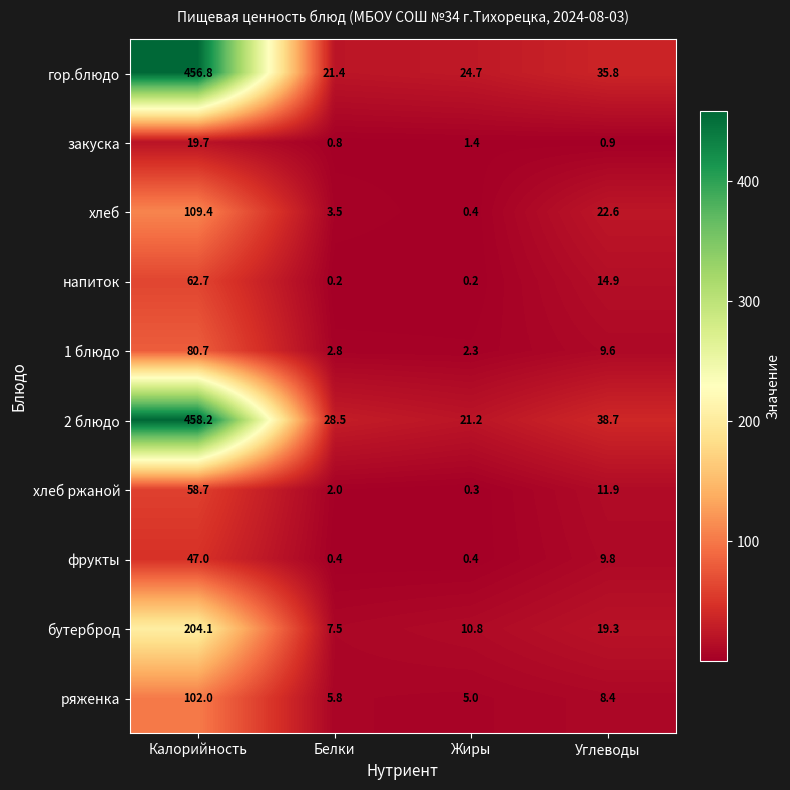

What is the total value across all series at Белки?

72.9